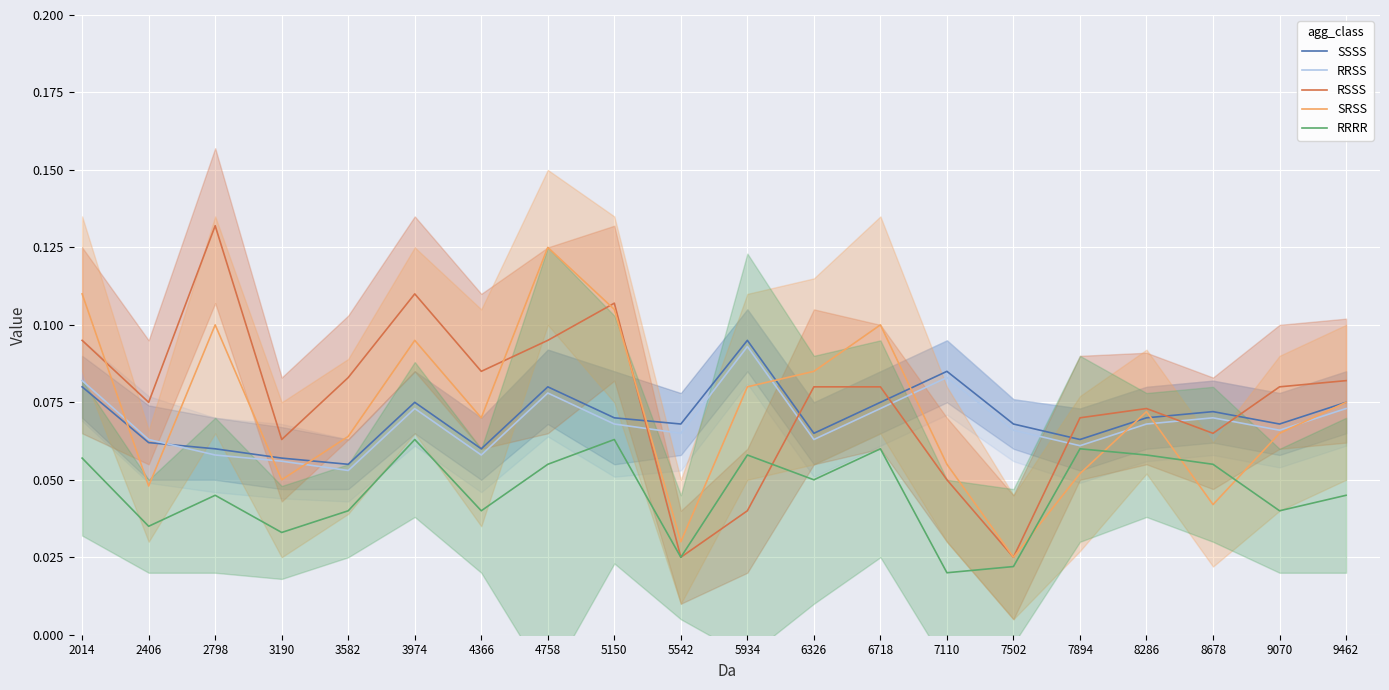

What are all the series names shown in the legend?

SSSS, RRSS, RSSS, SRSS, RRRR